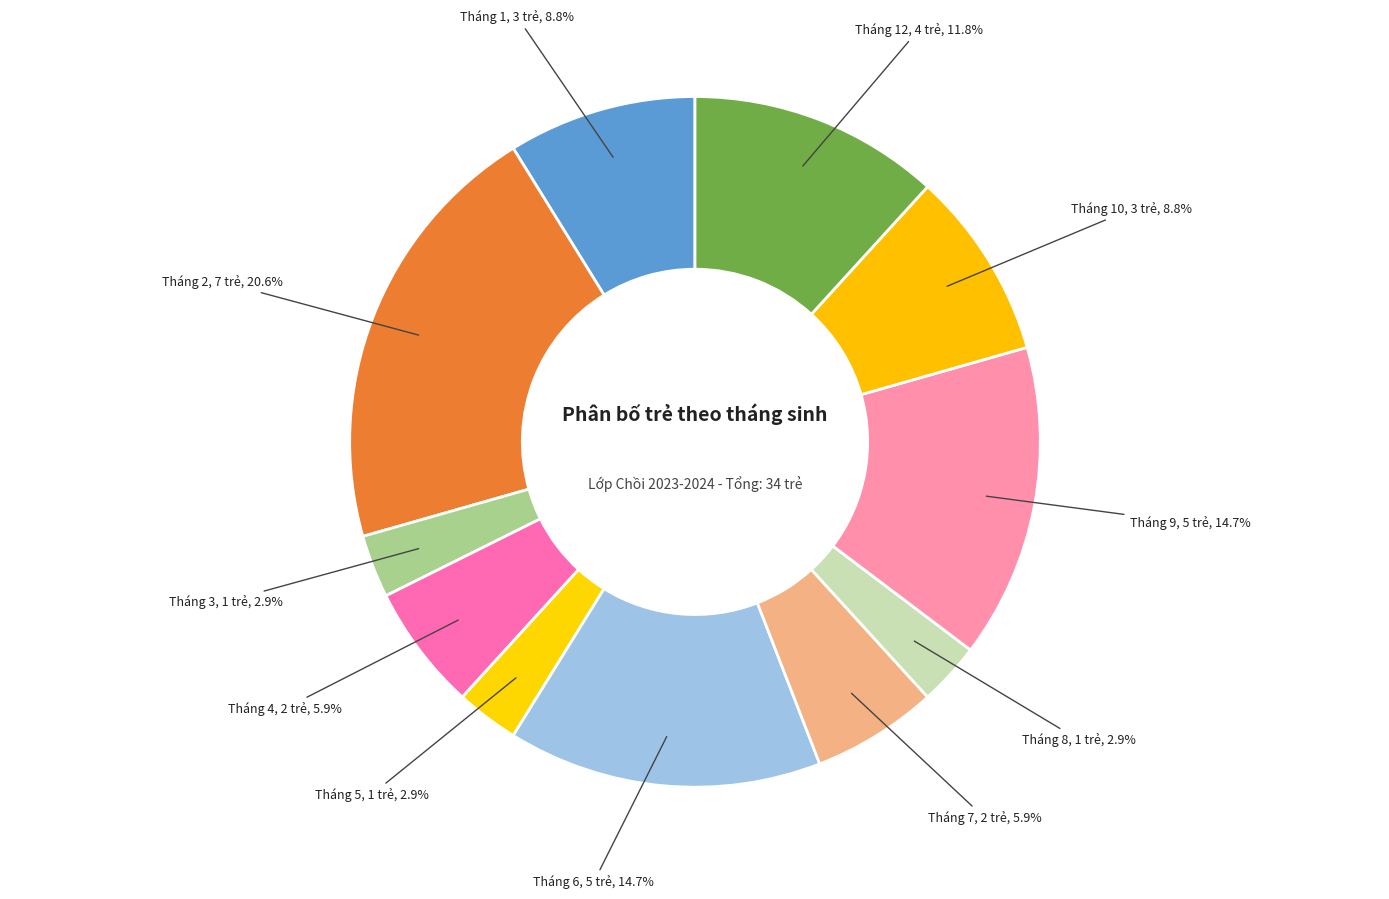

How many slices are in this pie chart?

11